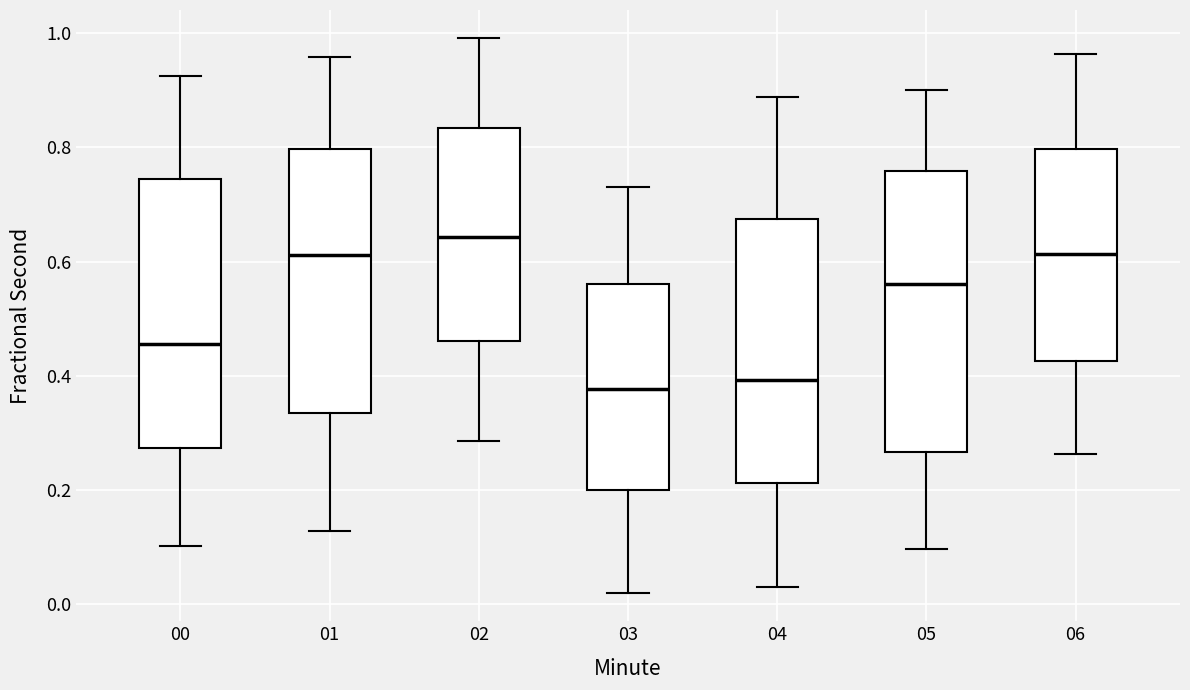

Reading left to right, read every box against the y-axis: the position of its median line, the range the box covers, and the ends of its whiskers. The values are not printed on the chart, so give them approximately, as read against the axis.

00: median 0.46, box 0.28 to 0.74, whiskers 0.10 to 0.92
01: median 0.62, box 0.34 to 0.80, whiskers 0.12 to 0.96
02: median 0.64, box 0.46 to 0.84, whiskers 0.28 to 1.00
03: median 0.38, box 0.20 to 0.56, whiskers 0.02 to 0.74
04: median 0.40, box 0.22 to 0.68, whiskers 0.04 to 0.88
05: median 0.56, box 0.26 to 0.76, whiskers 0.10 to 0.90
06: median 0.62, box 0.42 to 0.80, whiskers 0.26 to 0.96